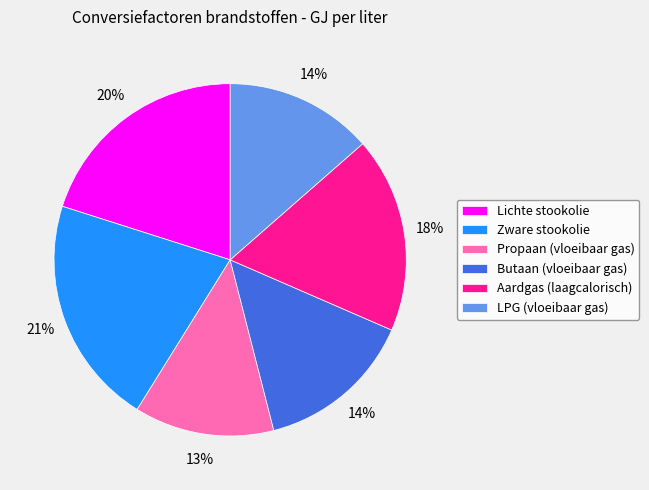

What percentage is the LPG (vloeibaar gas) slice, to the nearest percent?

14%